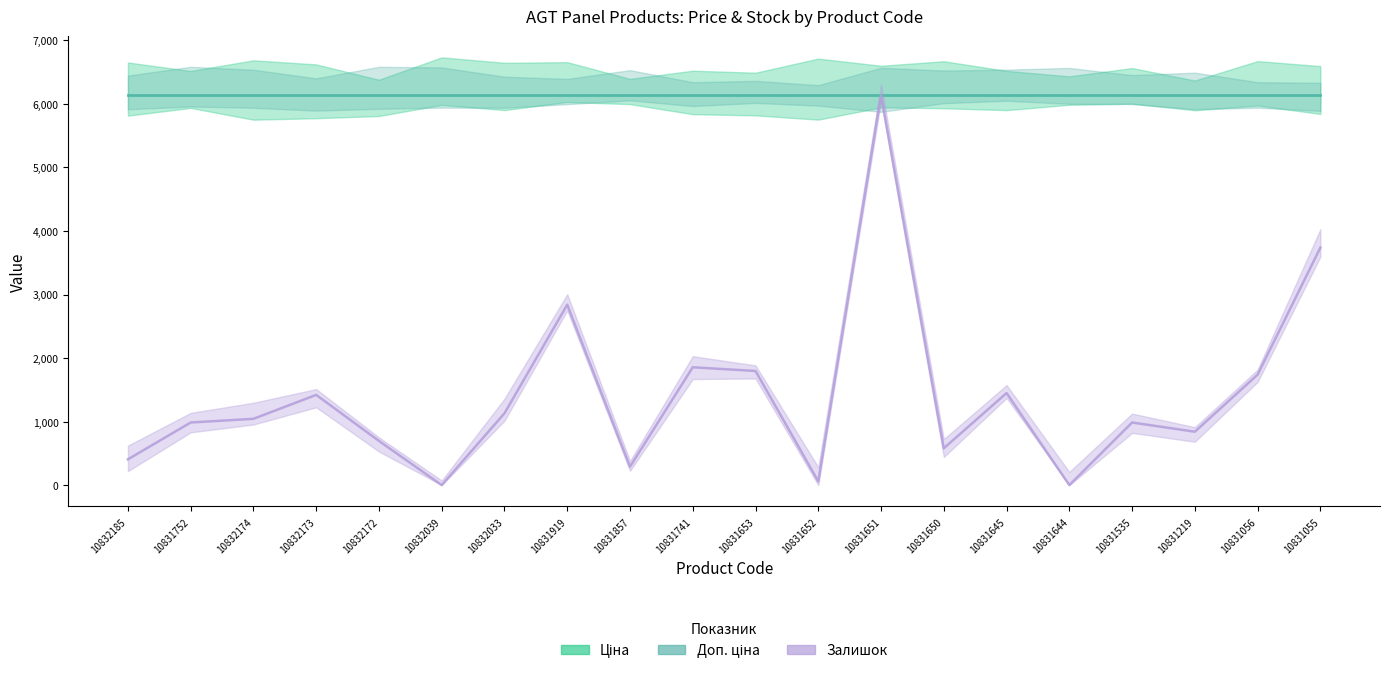

Which category has the lowest value across all series?

10832039